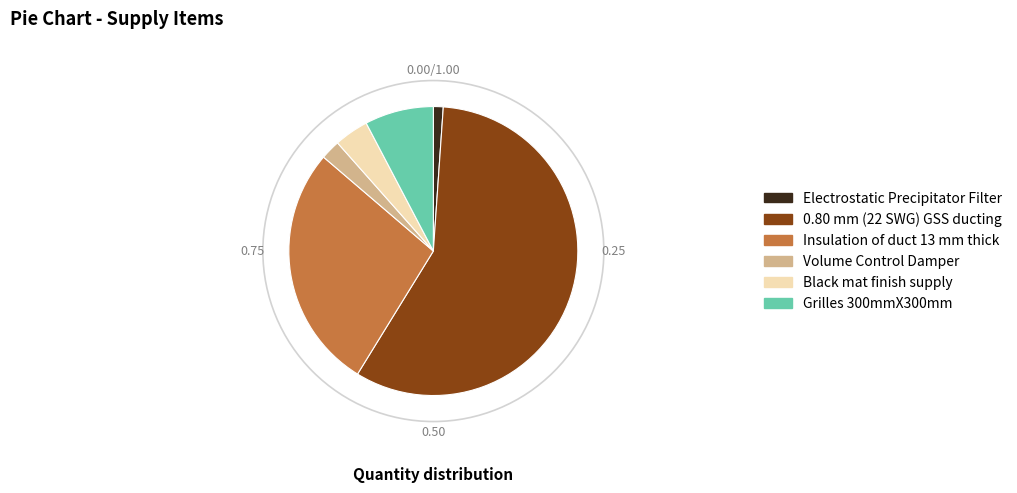

Is there a majority slice in this chart?

Yes